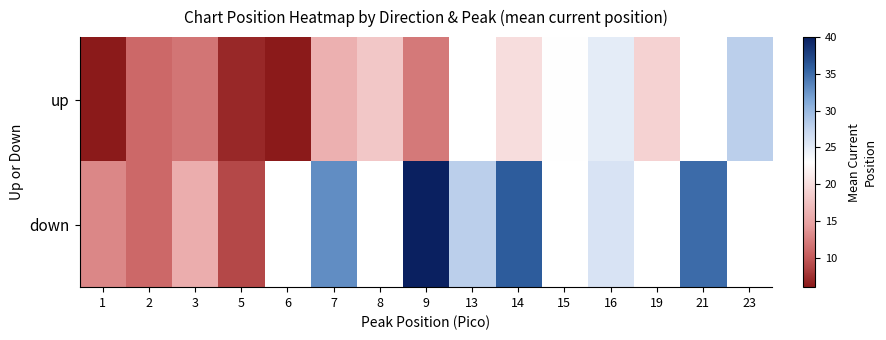

Read the down value at 1.

13.0